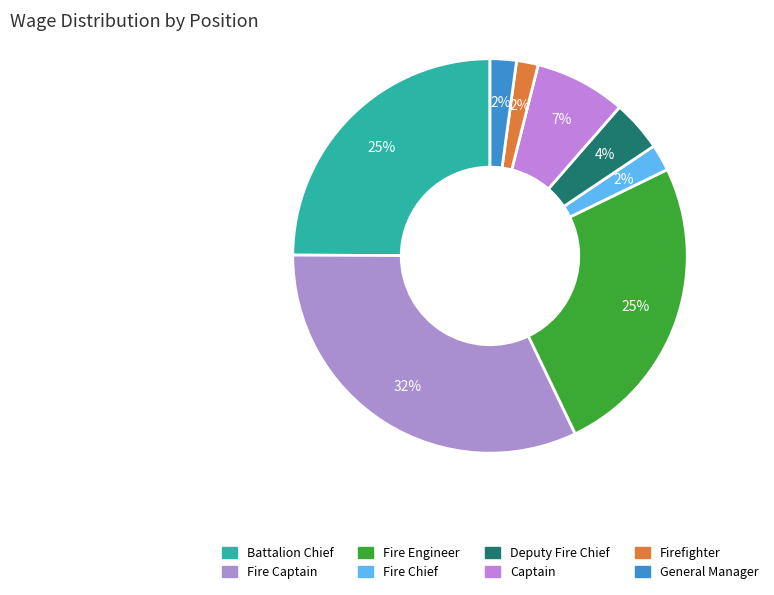

What percentage do Fire Chief and Battalion Chief together represent?

27.1%